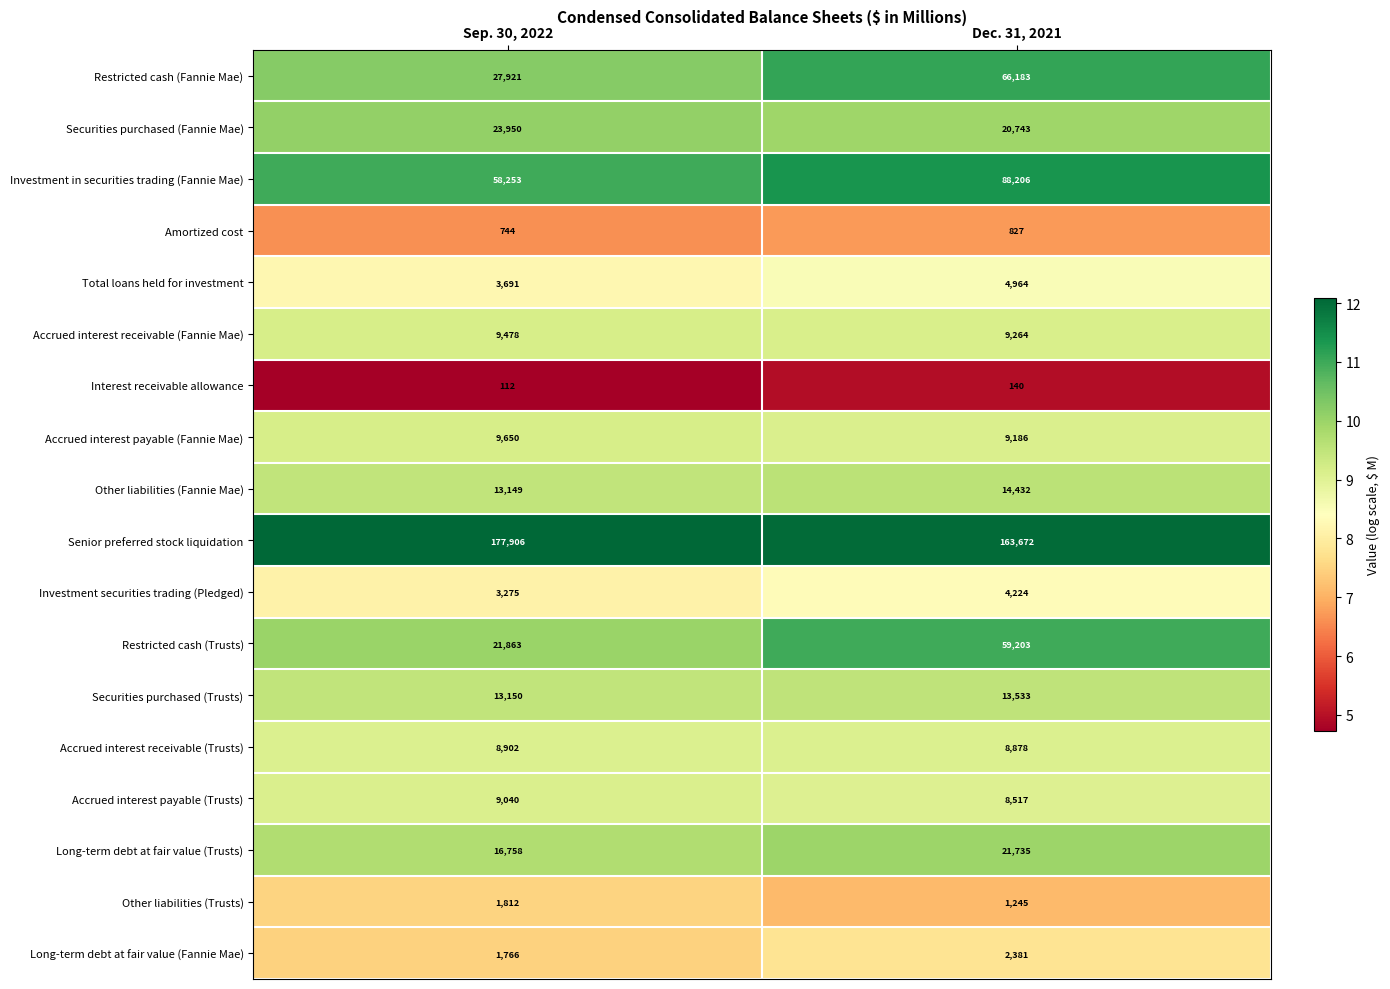

What is the sum of all Restricted cash (Fannie Mae) values?

94104